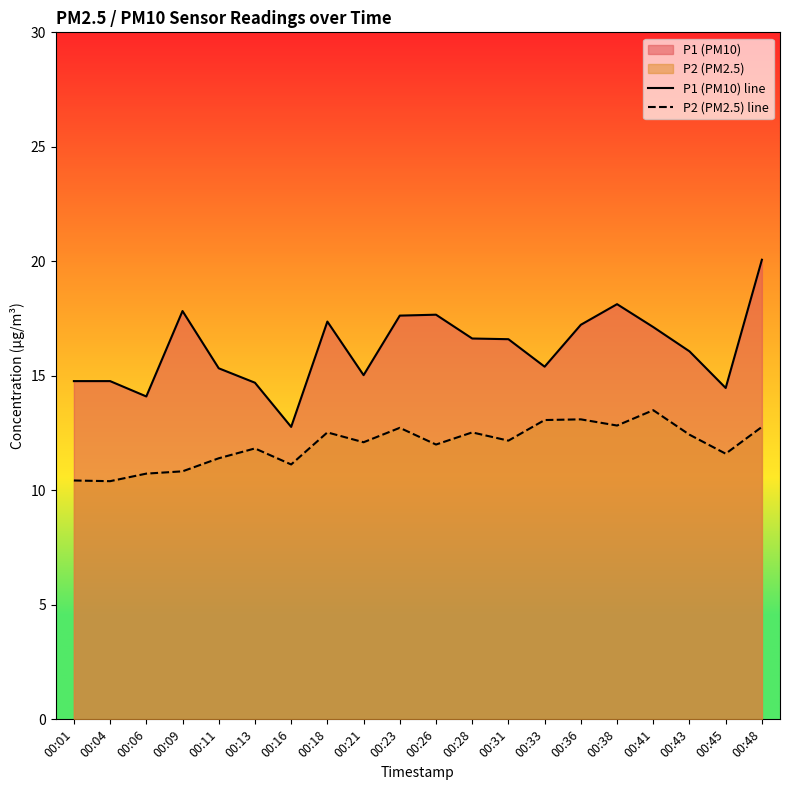

Reading right to left, what are all the values shown in this chart?

P1 (PM10) line: 20.1	14.5	16.1	17.1	18.1	17.2	15.4	16.6	16.6	17.7	17.6	15.0	17.4	12.8	14.7	15.3	17.8	14.1	14.8	14.8
P2 (PM2.5) line: 12.8	11.6	12.4	13.5	12.8	13.1	13.1	12.2	12.5	12.0	12.7	12.1	12.5	11.1	11.8	11.4	10.8	10.7	10.4	10.4